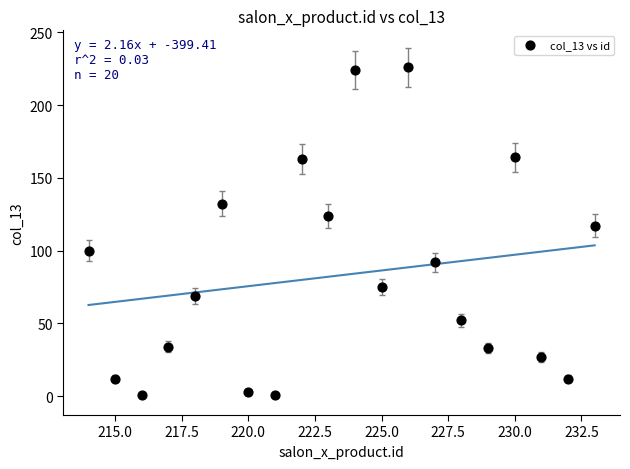

What Y value in the scatter plot is closest to 113?

117